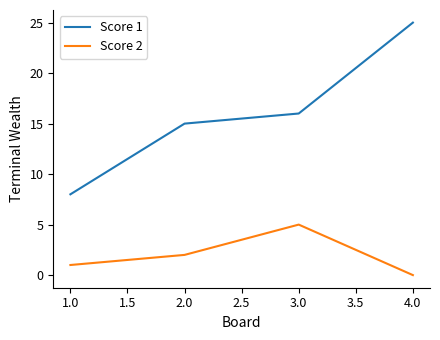

Reading left to right, transcribe all the data shown in this chart.

Score 1: 8	15	16	25
Score 2: 1	2	5	0